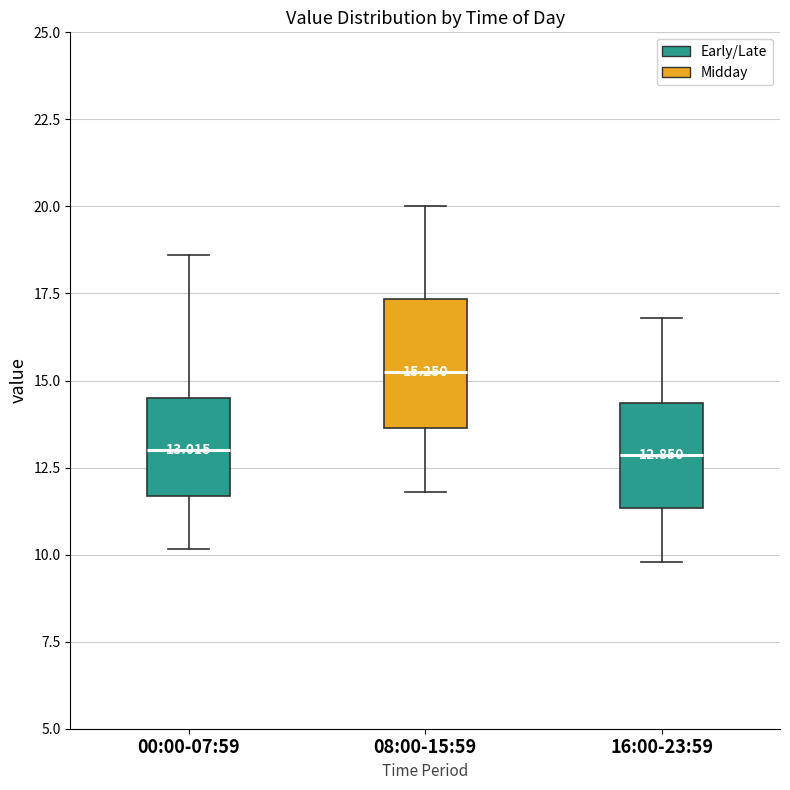

Which box is the tallest, from its lower edge to its upper edge?

08:00-15:59